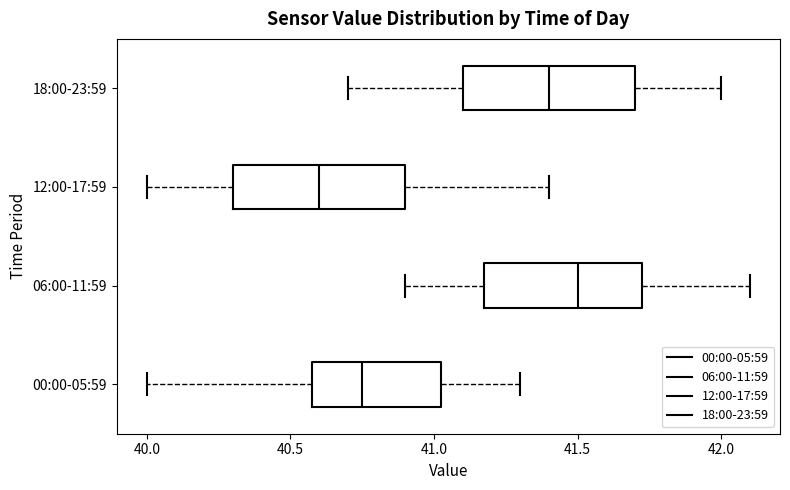

Which box has the furthest to the left median line?

12:00-17:59